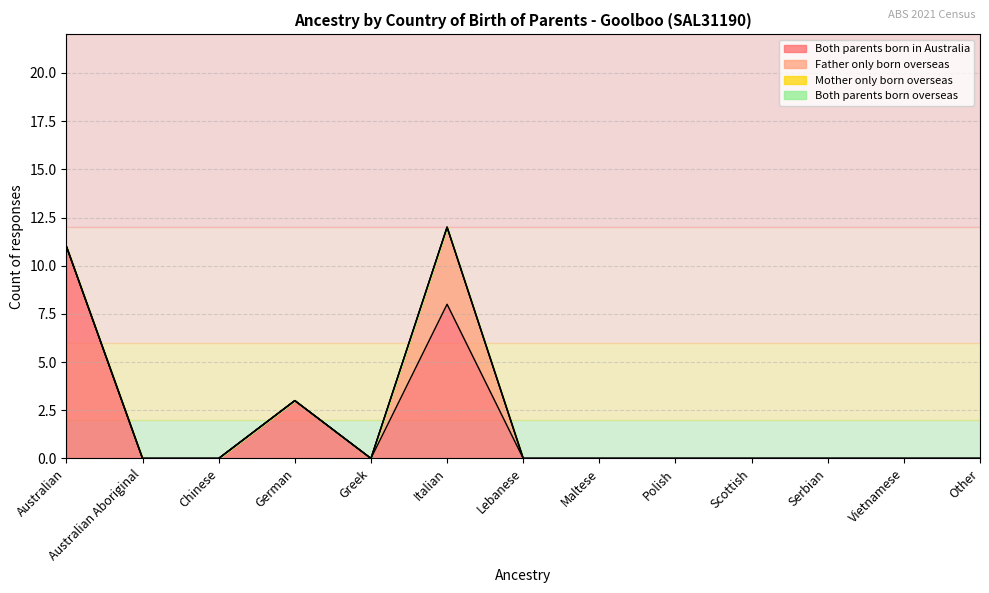

In Father only born overseas, how many points are higher than both neighbors (excluding endpoints)?

1